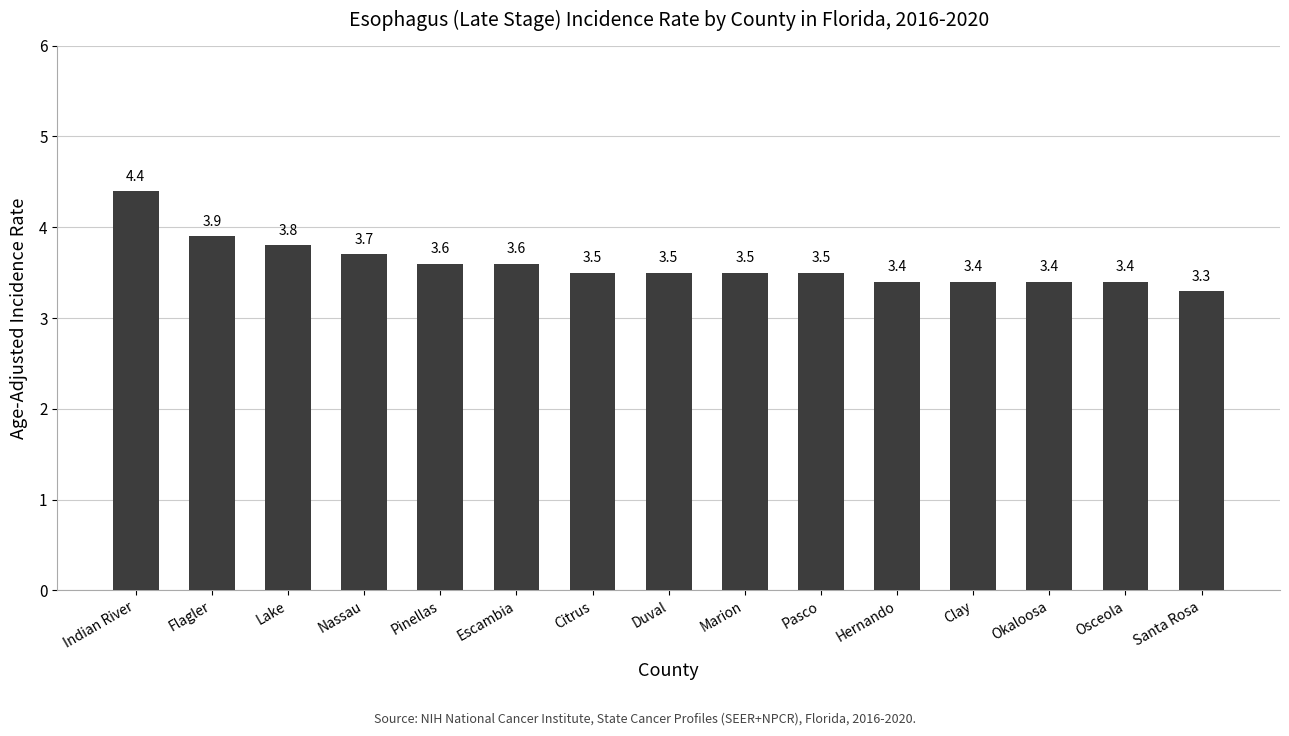

Between Lake and Pasco, which is larger?

Lake